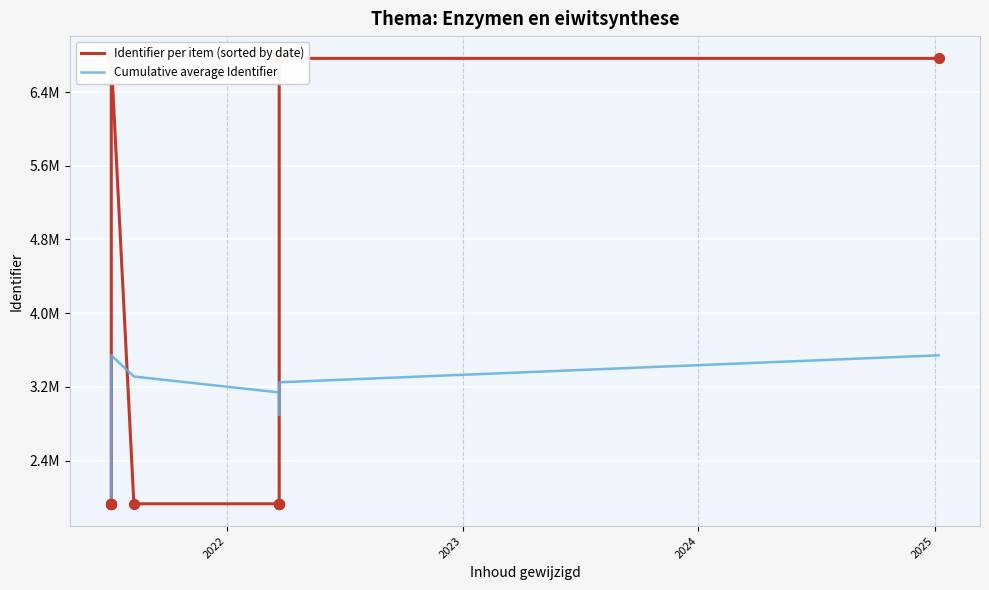

Which series has the largest Y range (max minus min)?

Identifier per item (sorted by date)